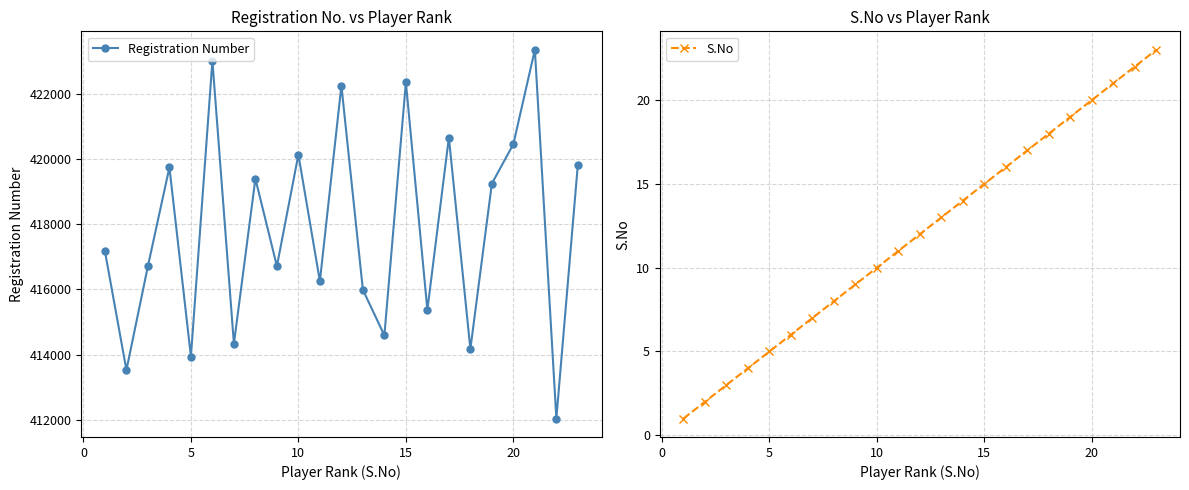

How many interior local valleys does the Registration Number series have?

9